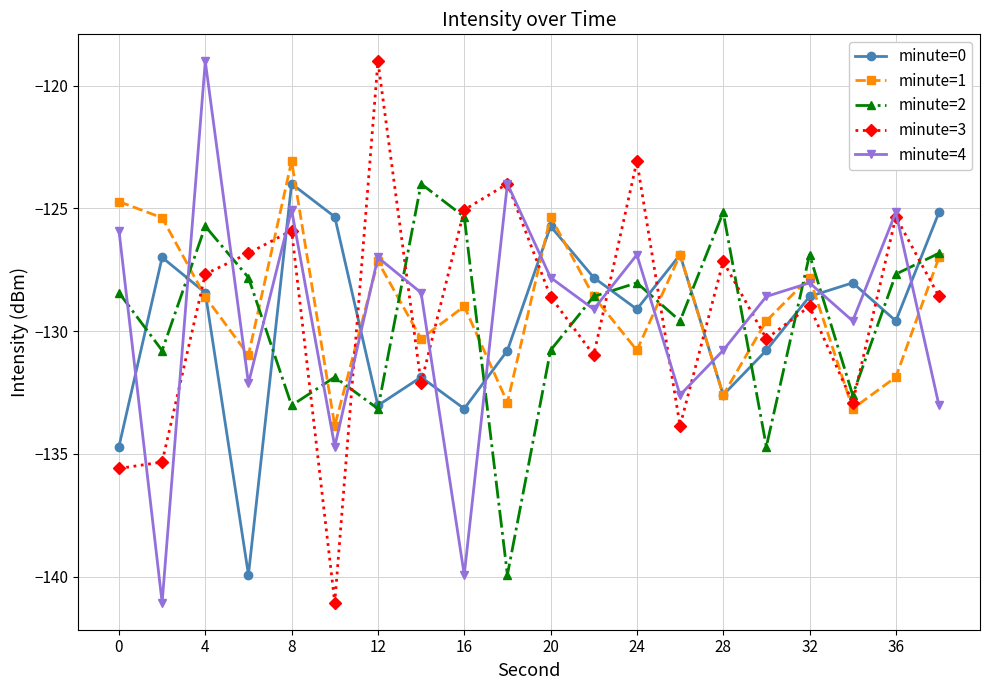

What is the smallest value displayed?

-141.1